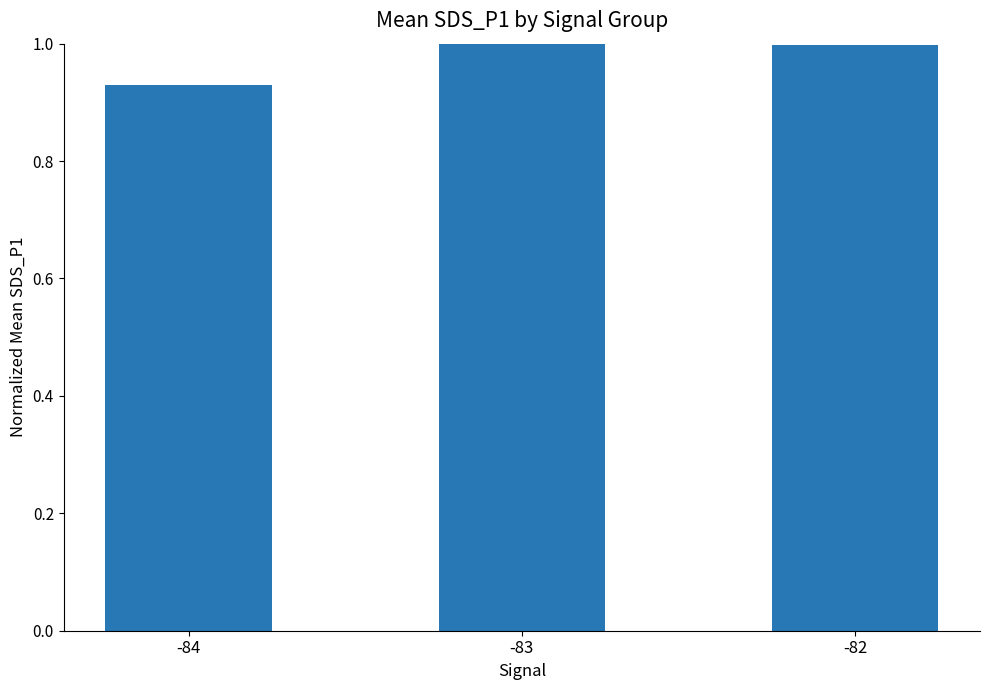

The value at -83 is 1.5. True or false?

False